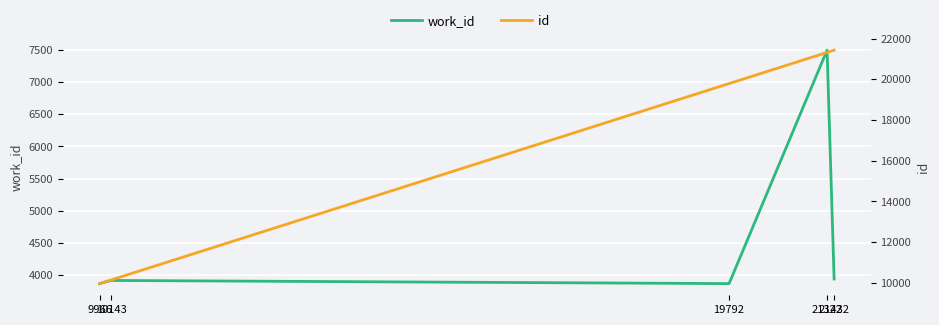

What is the approximate value of work_id at 21322, to the nearest 10?

7500